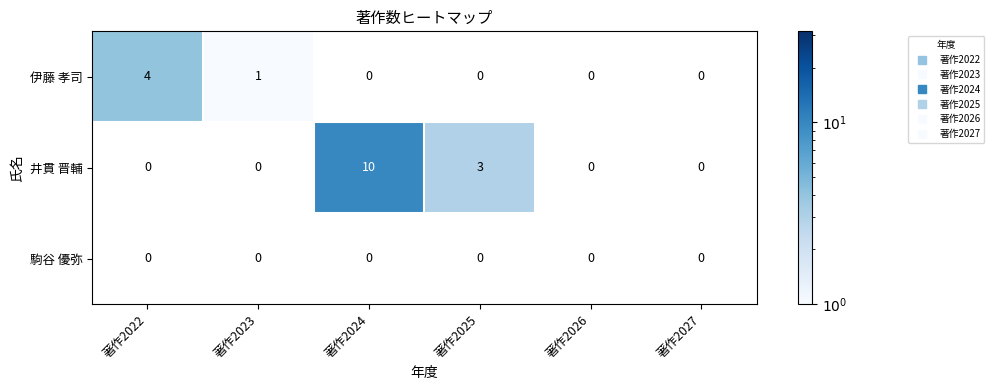

List the series in order of their peak value, highest first.

井貫 晋輔, 伊藤 孝司, 駒谷 優弥